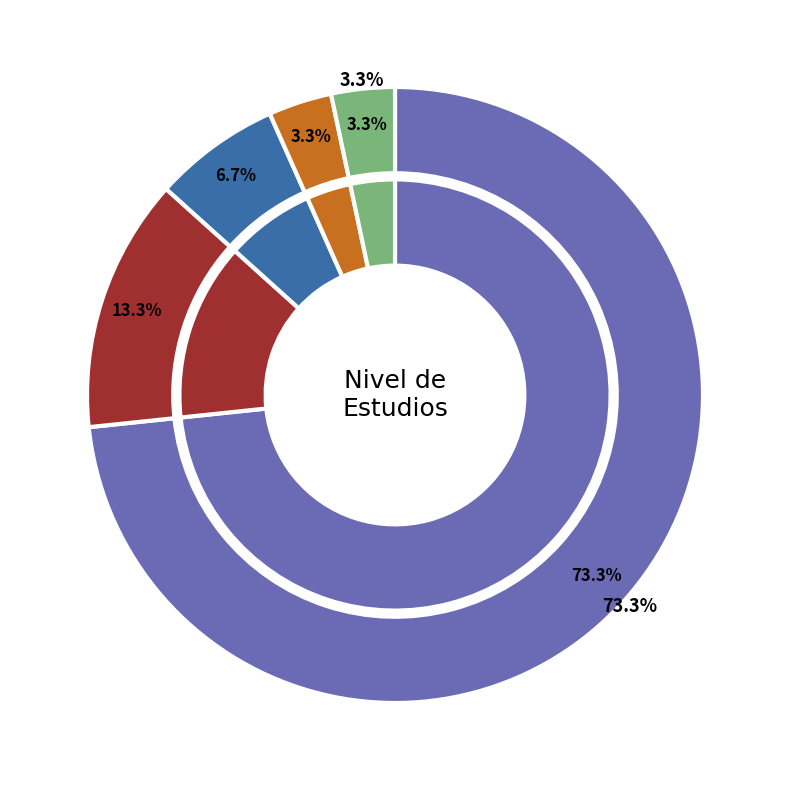

Between Maestría and Bachillerato, which is larger?

Bachillerato